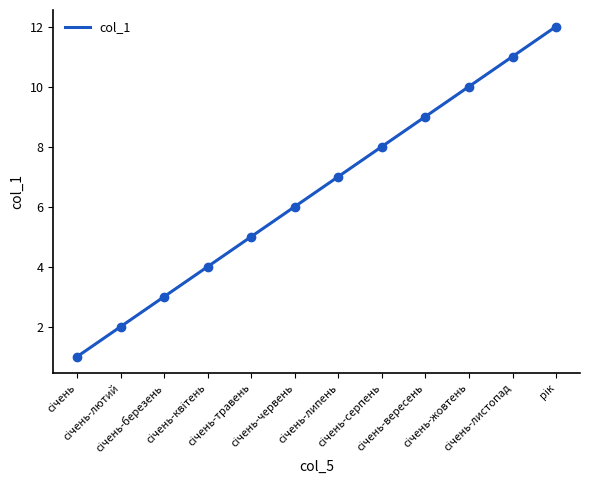

What is the ratio of the value at січень-липень to the value at січень-вересень?

0.8